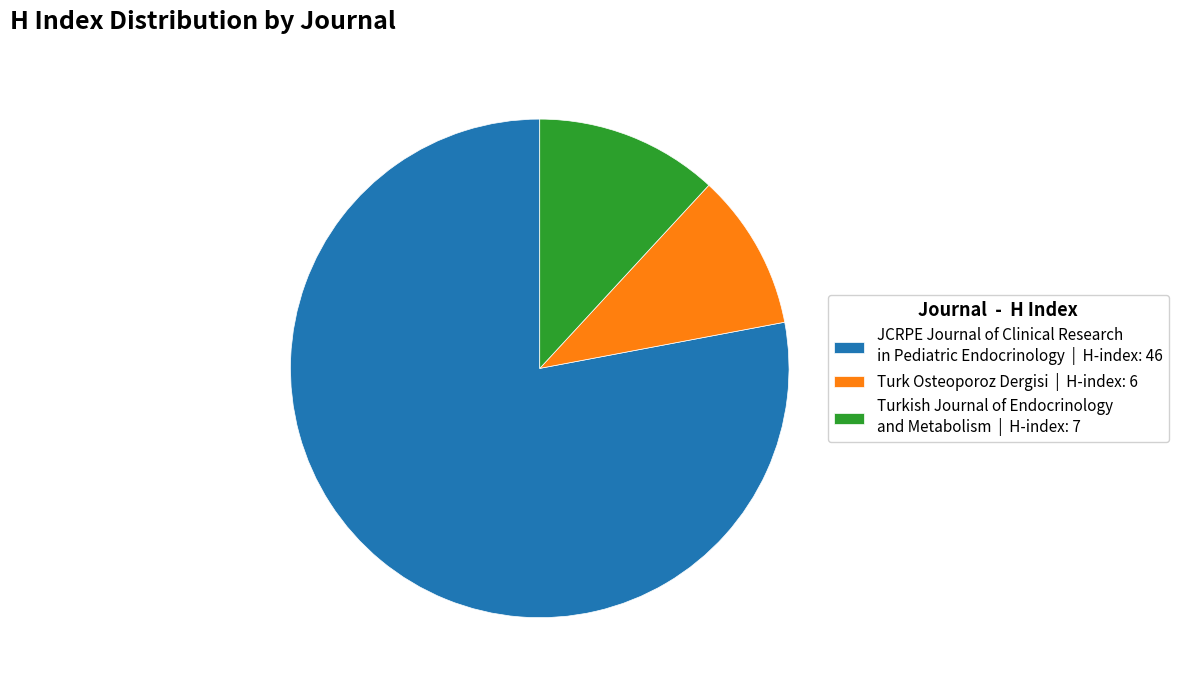

Is the sum of Turkish Journal of Endocrinology and Metabolism | H-index: 7 and JCRPE Journal of Clinical Research in Pediatric Endocrinology | H-index: 46 greater than half?

Yes